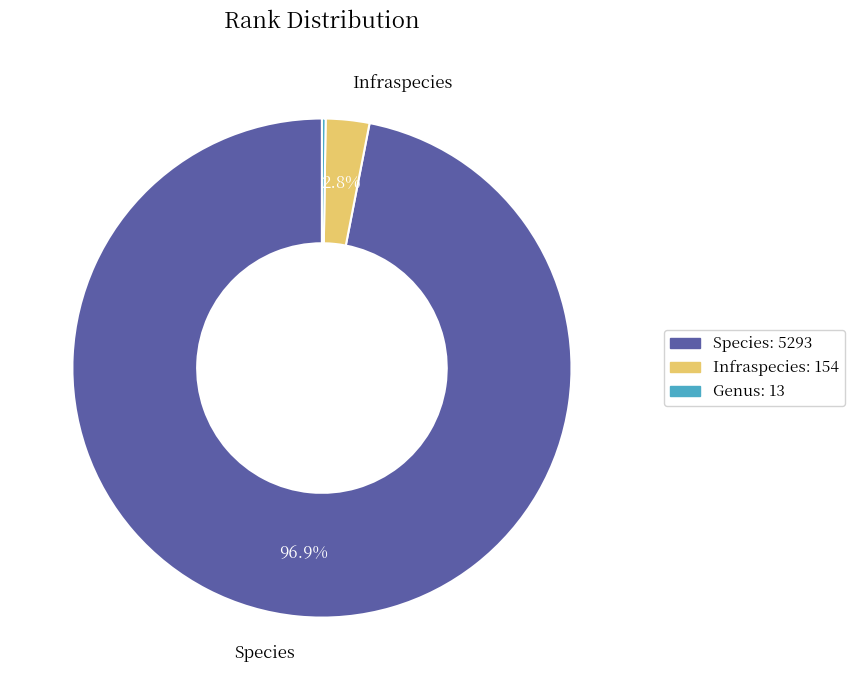

Which category has the biggest portion of the pie?

Species